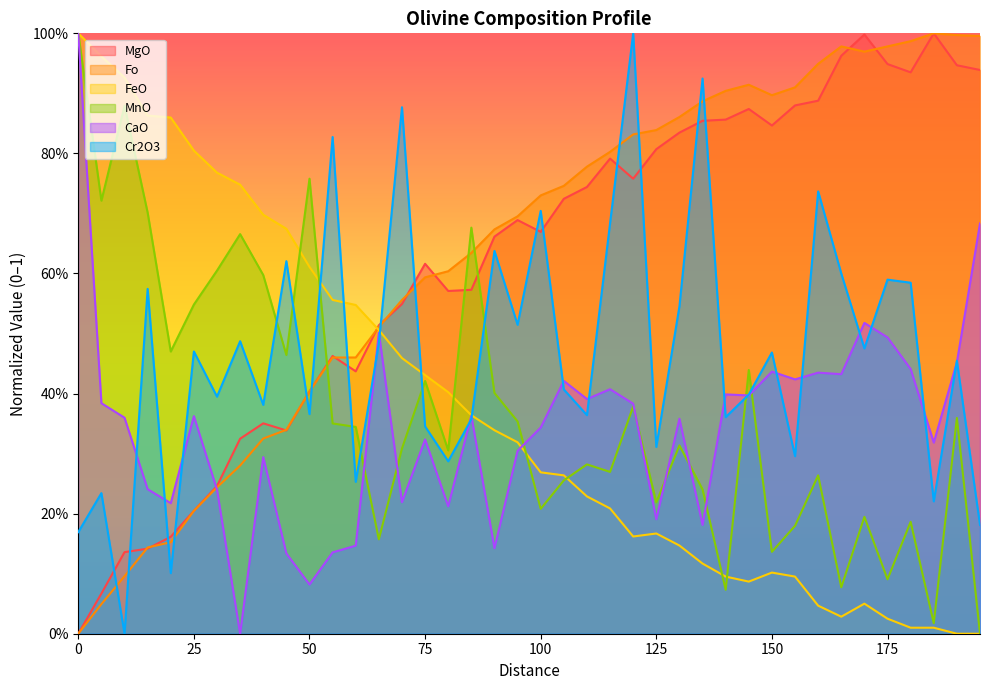

Rank the series at 115 from highest to lowest value.

Fo, MgO, Cr2O3, CaO, MnO, FeO